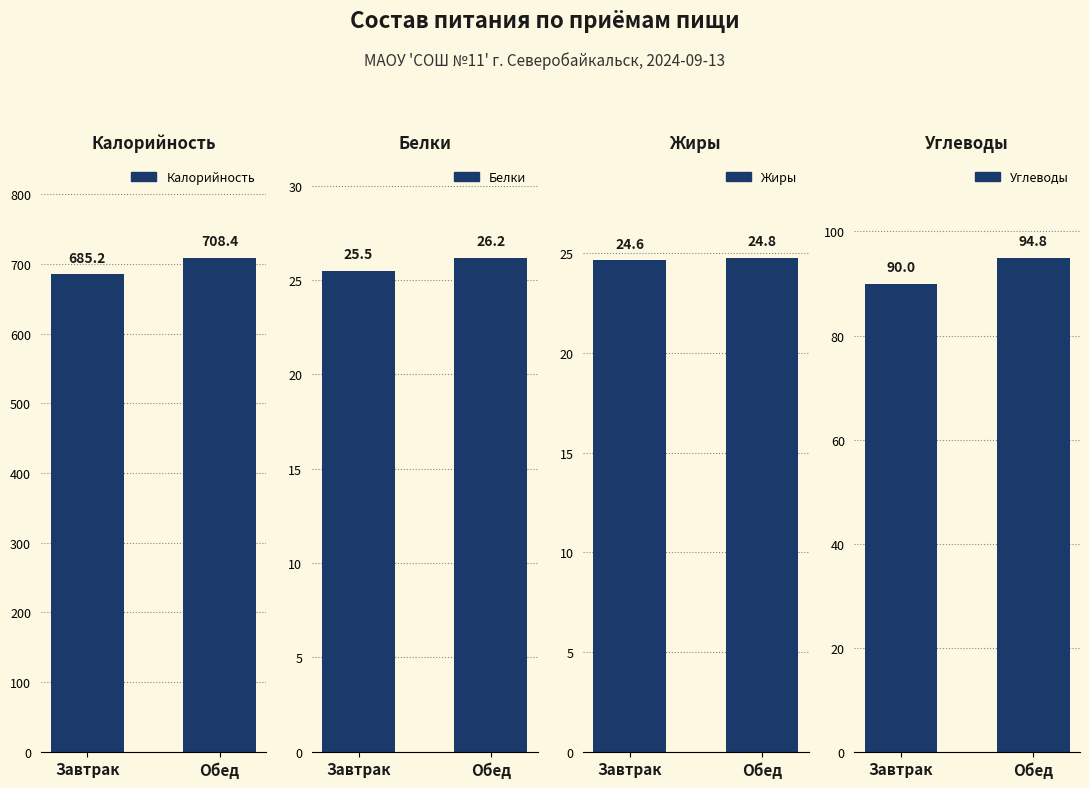

At which label is Калорийность closest to 696?

Завтрак